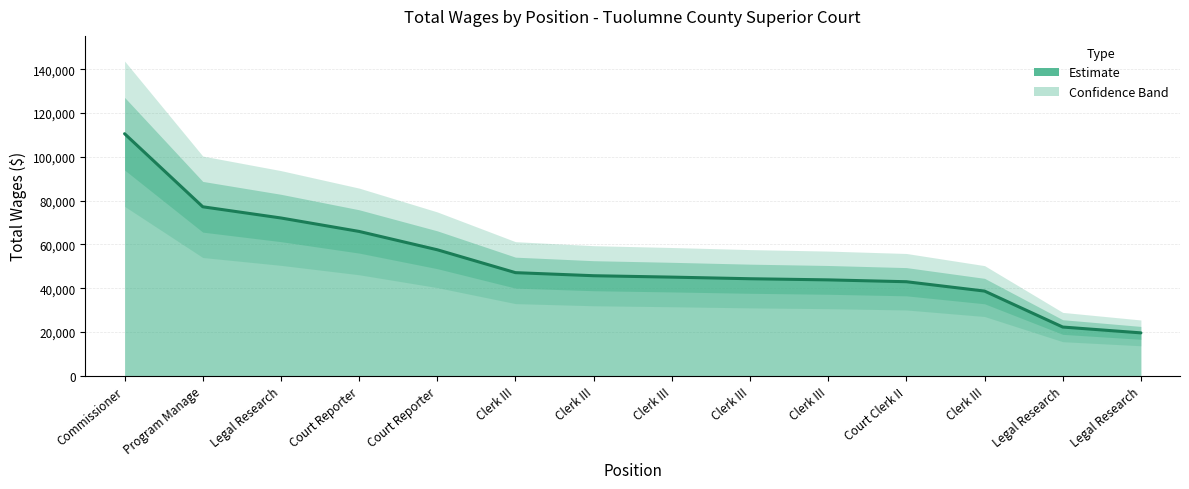

Approximately how many times larger is the value at Legal Research compared to Clerk III?

0.5